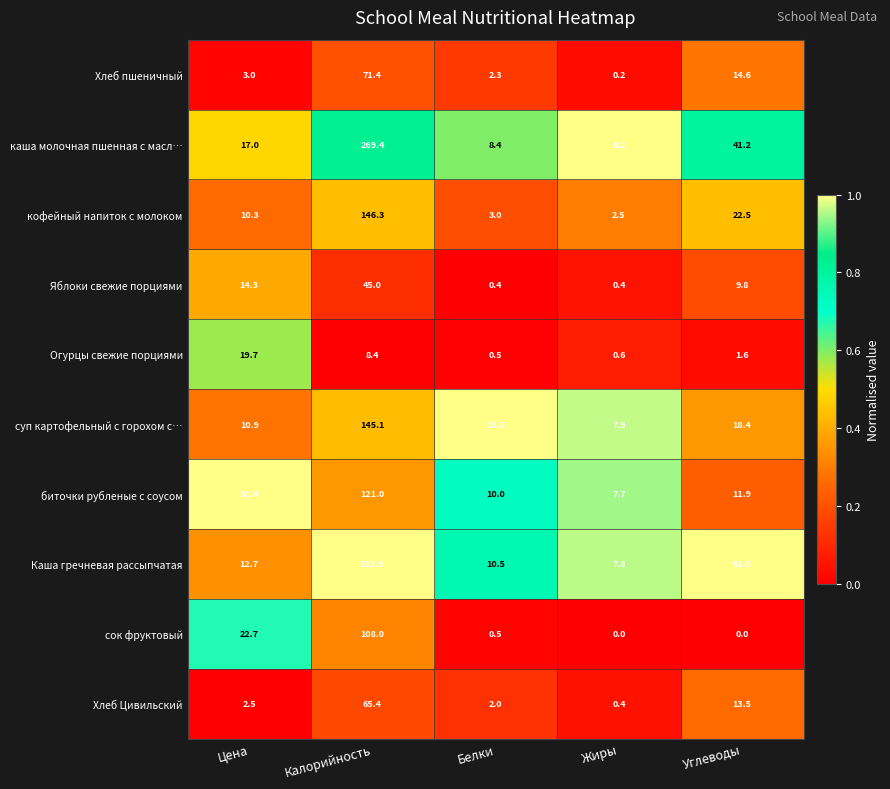

How many series are shown in this chart?

10